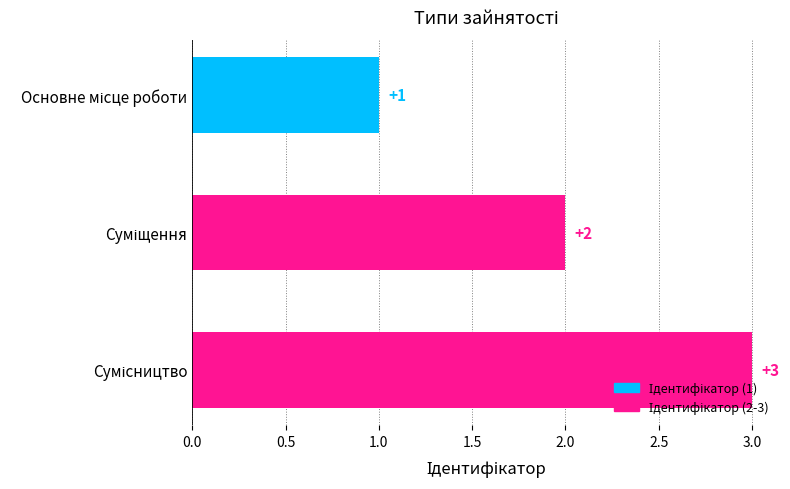

Count the values in the range 1 to 3.

3